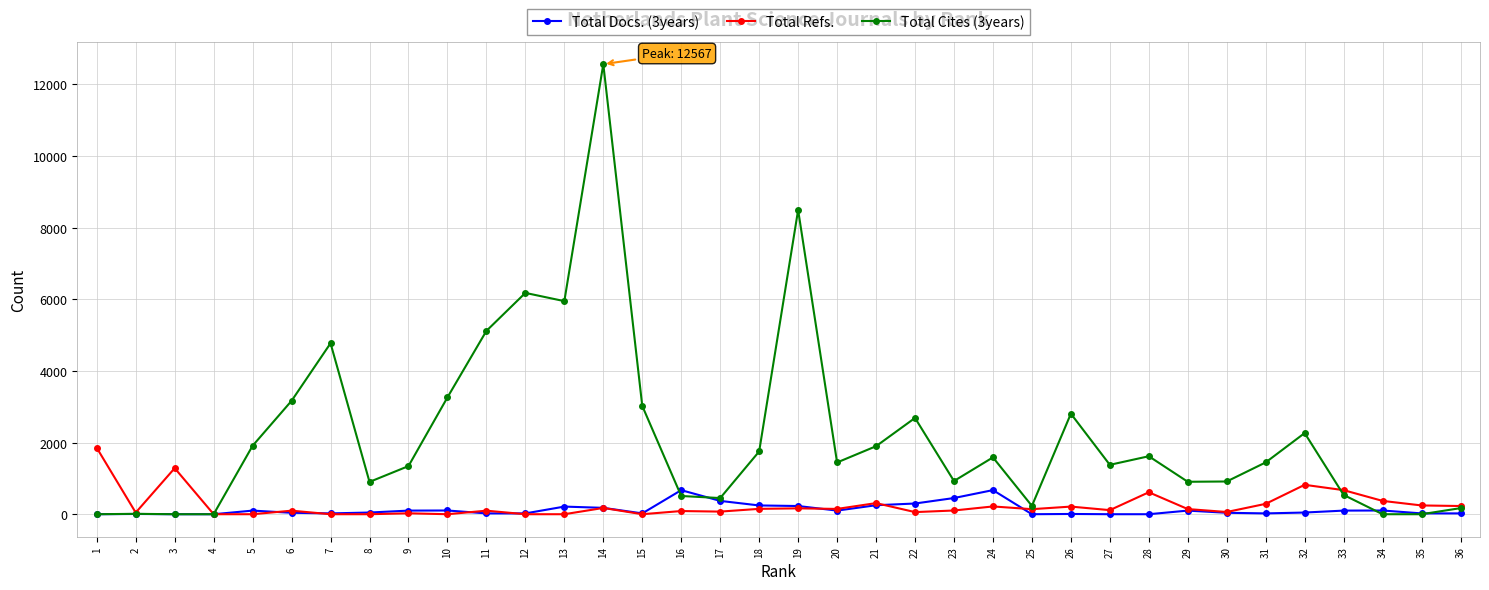

What is the sum of all Total Cites (3years) values?

80244